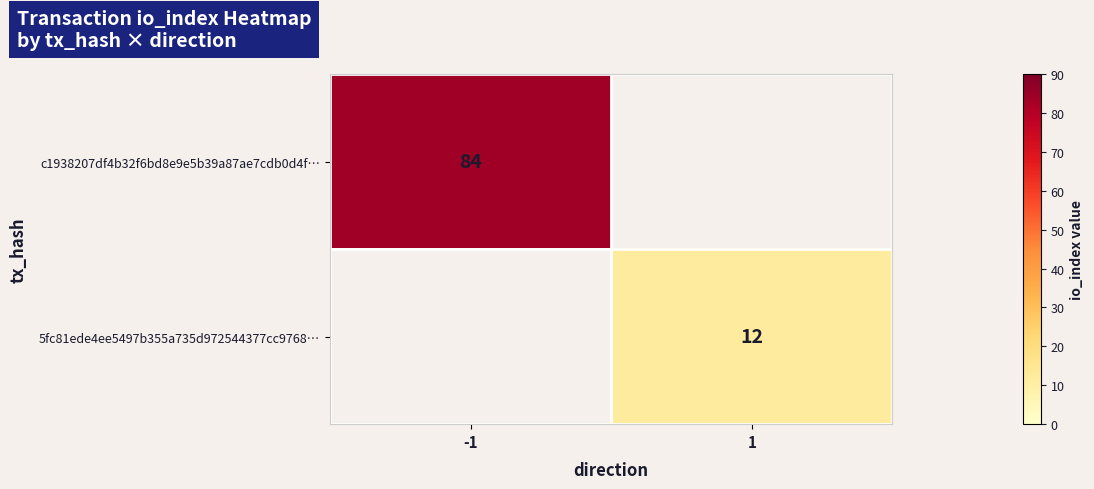

Between 1 and -1, which is larger?

-1